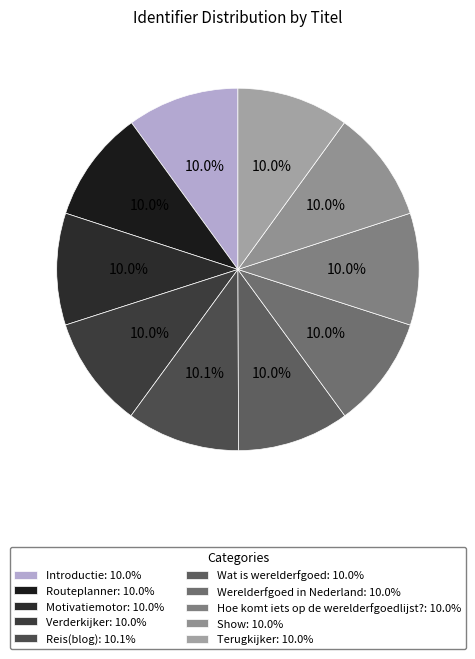

Which has a higher value, Werelderfgoed in Nederland or Show?

Show